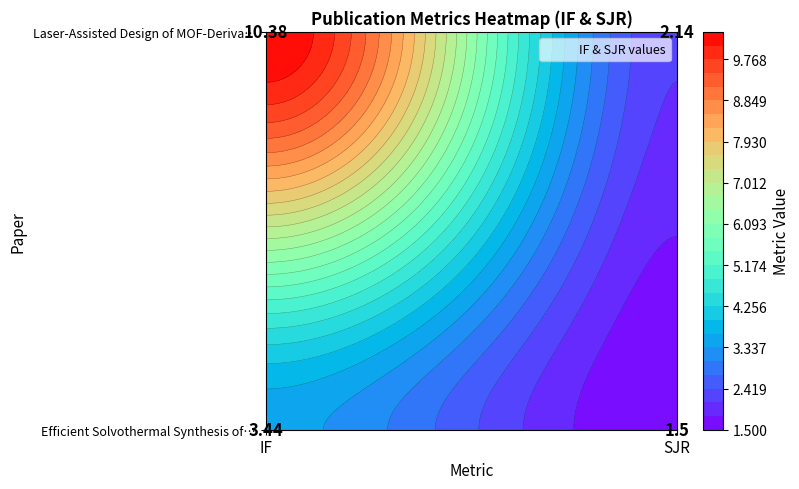

How many data points in Efficient Solvothermal Synthesis of Def… are less than 3?

1